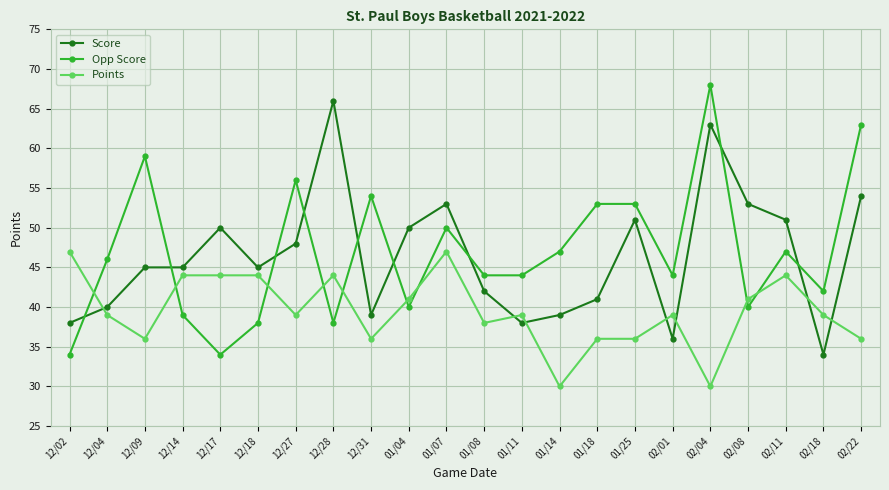

At which category is the sum across all series the highest?

02/04